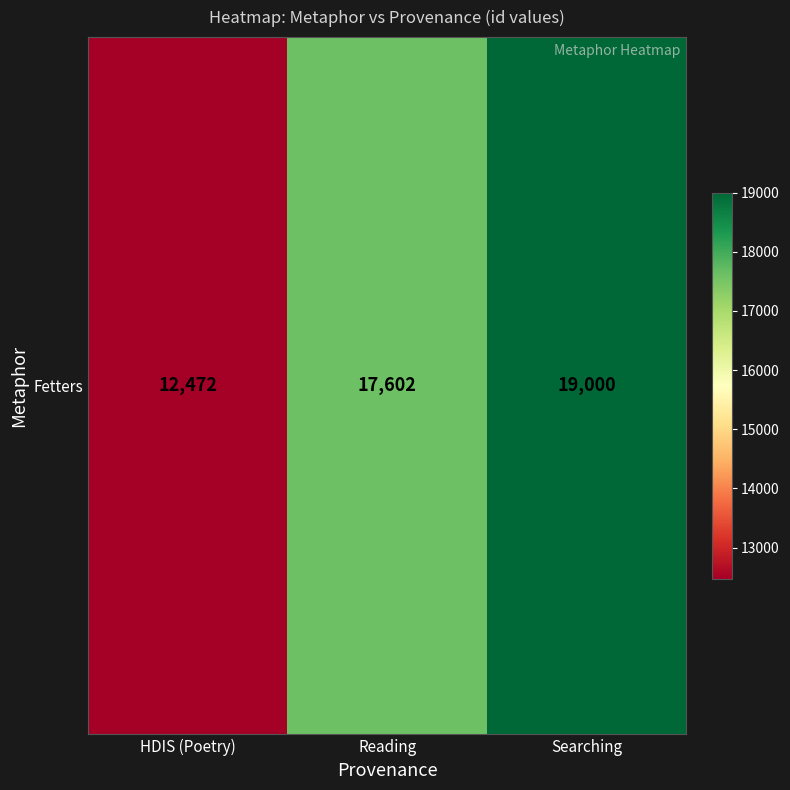

Reading left to right, what are all the values shown in this chart?

HDIS (Poetry)=12472	Reading=17602	Searching=19000